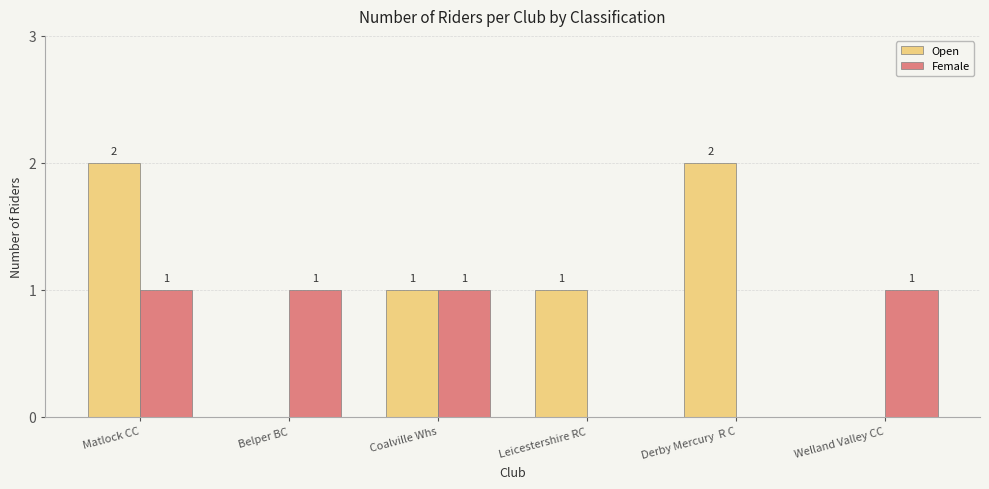

The Open series shows 1 at Coalville Whs. True or false?

True